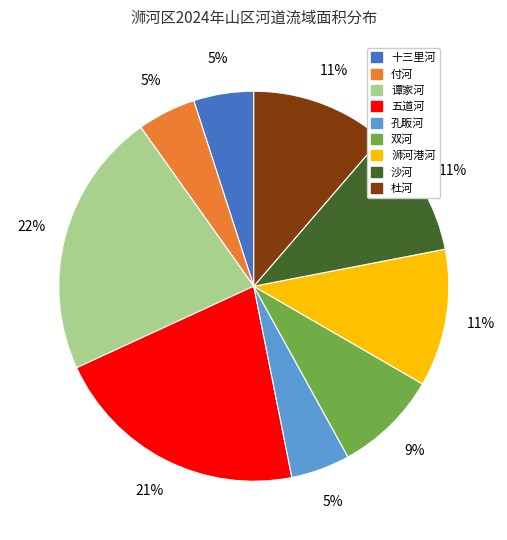

The 双河 slice represents 9% of the pie. True or false?

True